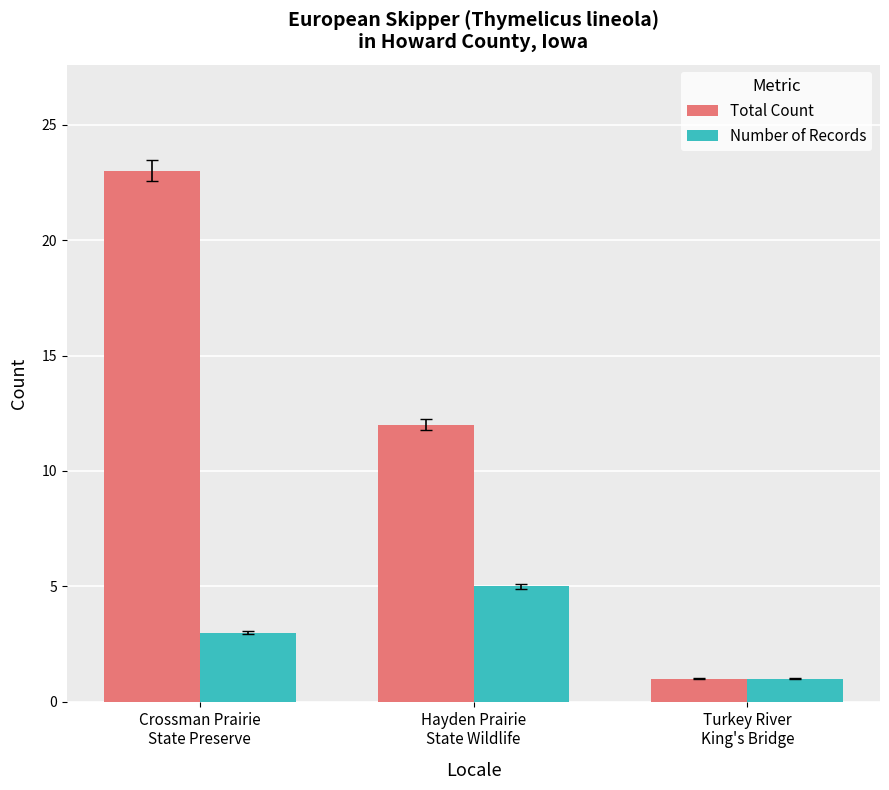

What is the maximum value for Number of Records?

5